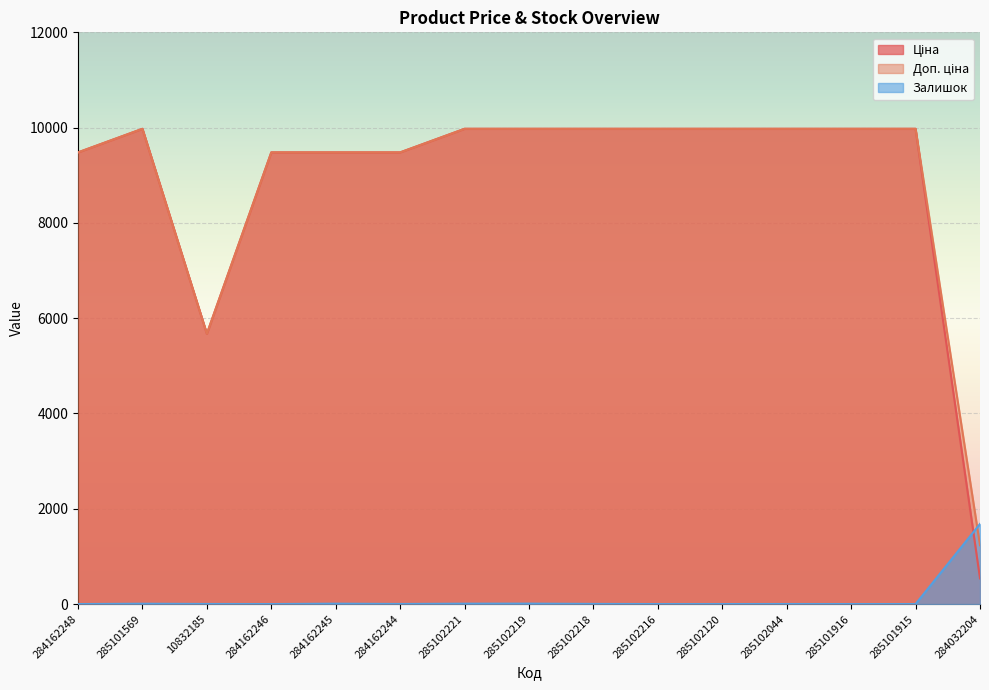

What position from the right is 284162244?

10